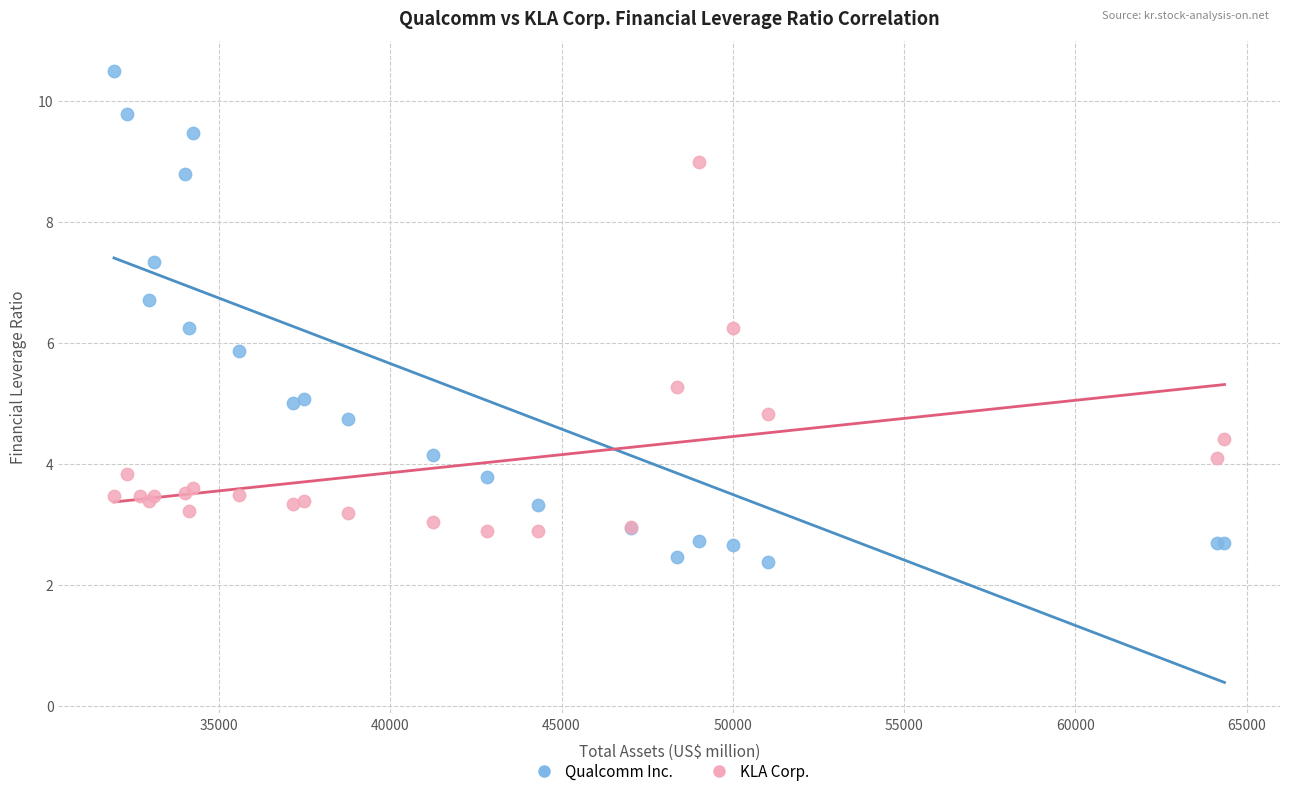

Which series contains the highest Y value?

Qualcomm Inc.